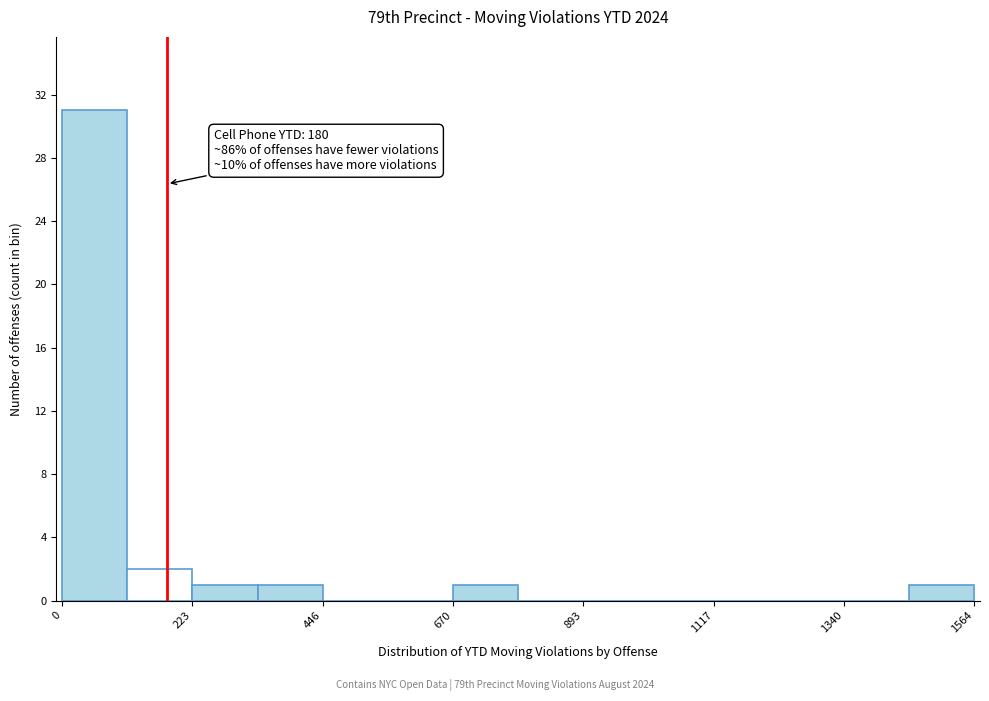

Read against the x-axis, roughly where is the centre of the tallest bar?

50